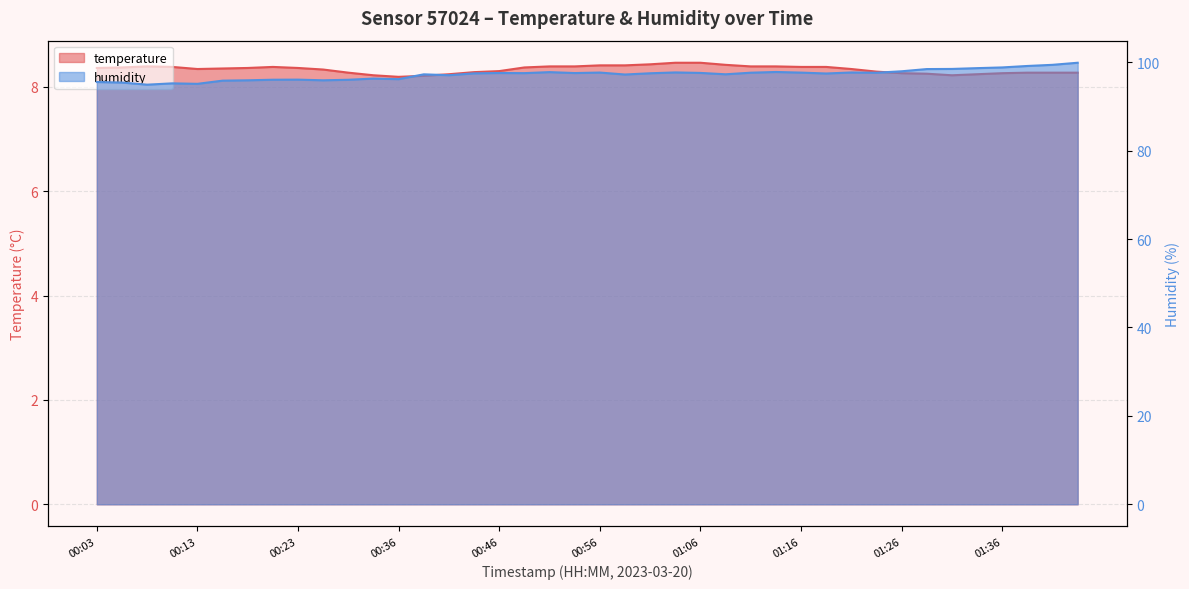

In humidity, how many points are higher than both neighbors (excluding endpoints)?

10